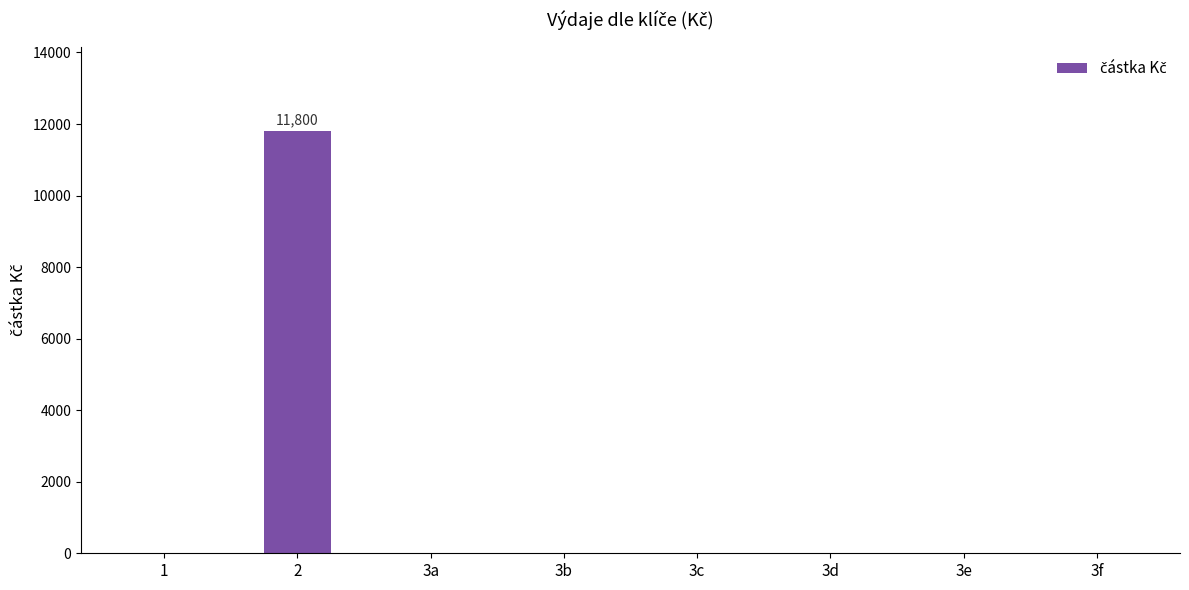

Reading right to left, what are all the values shown in this chart?

3f=0	3e=0	3d=0	3c=0	3b=0	3a=0	2=11800	1=0